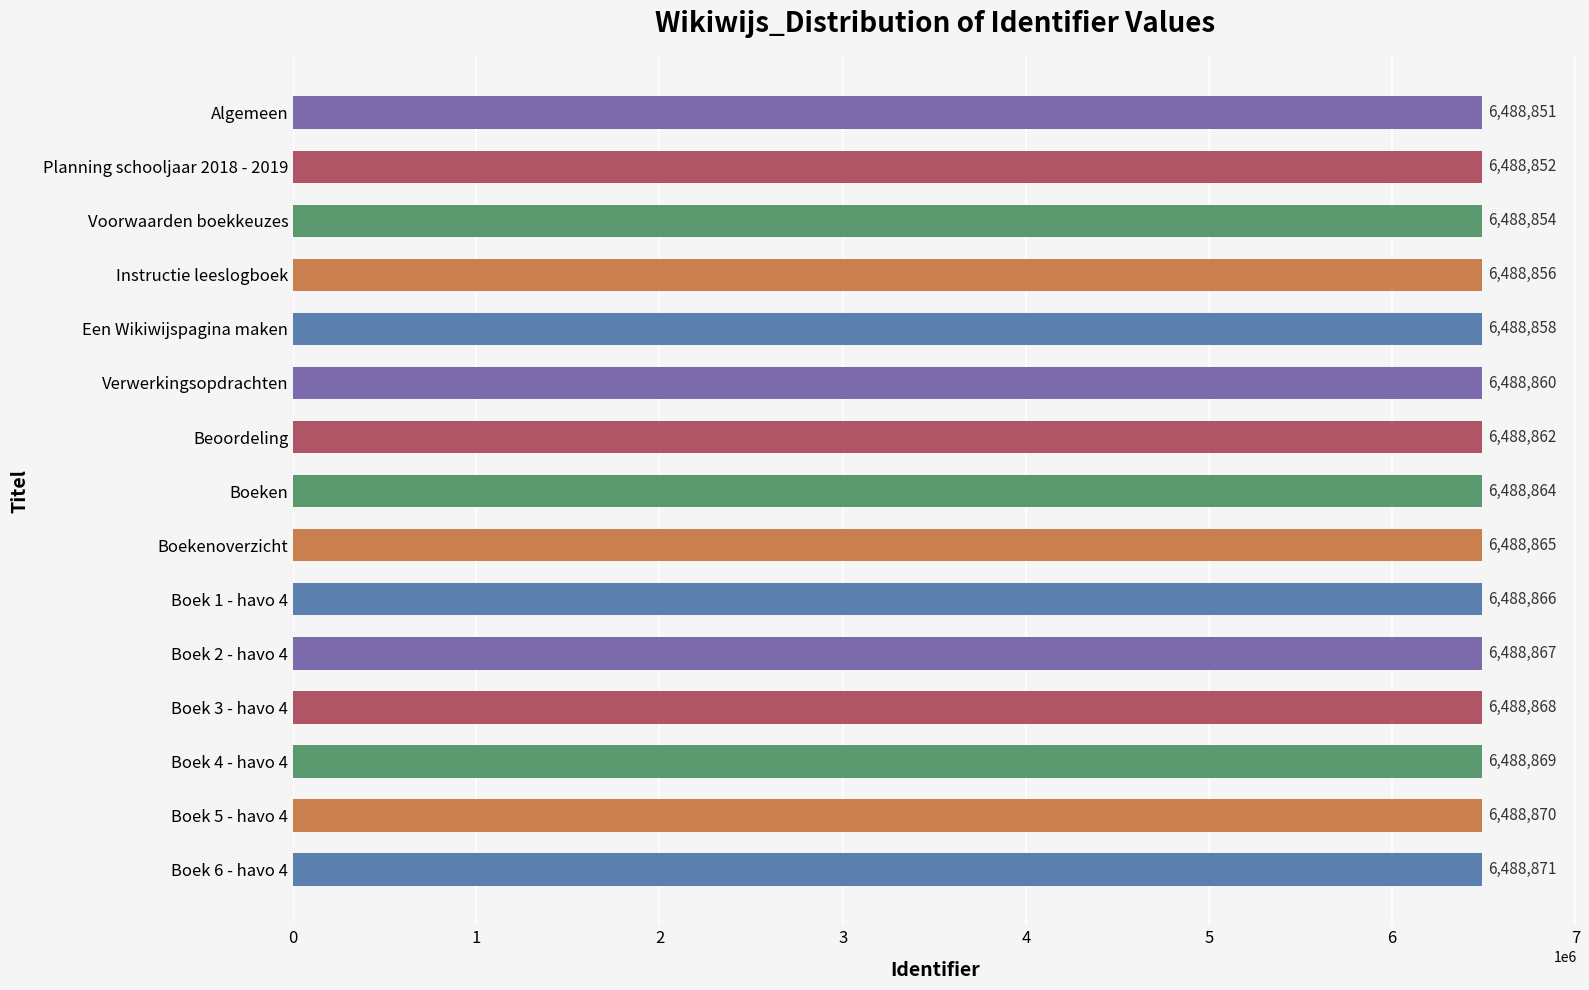

How many bars are there in total?

15